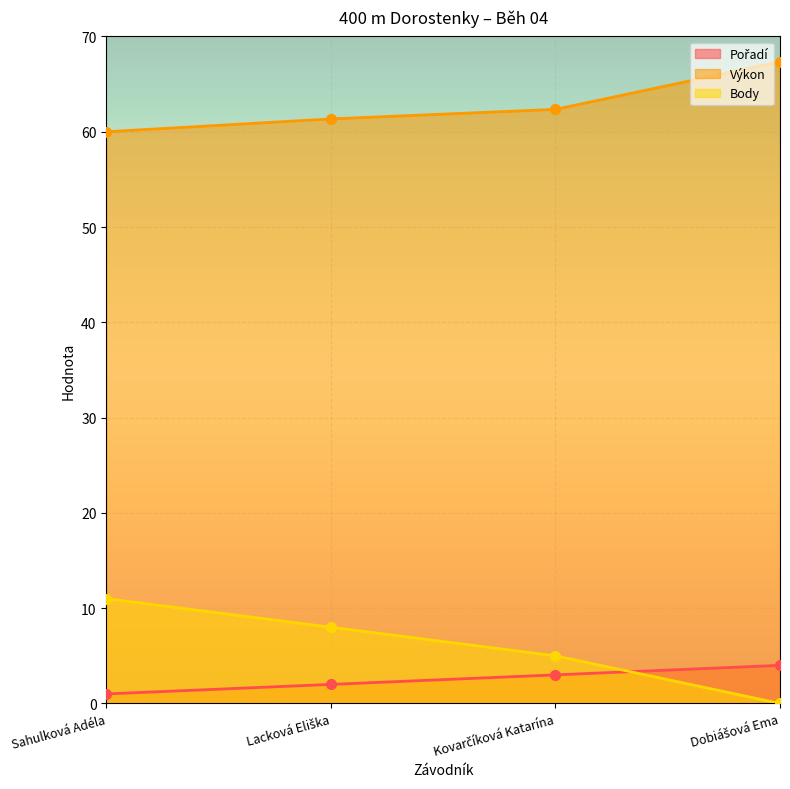

What value does the Pořadí series have at Lacková Eliška?

2.0